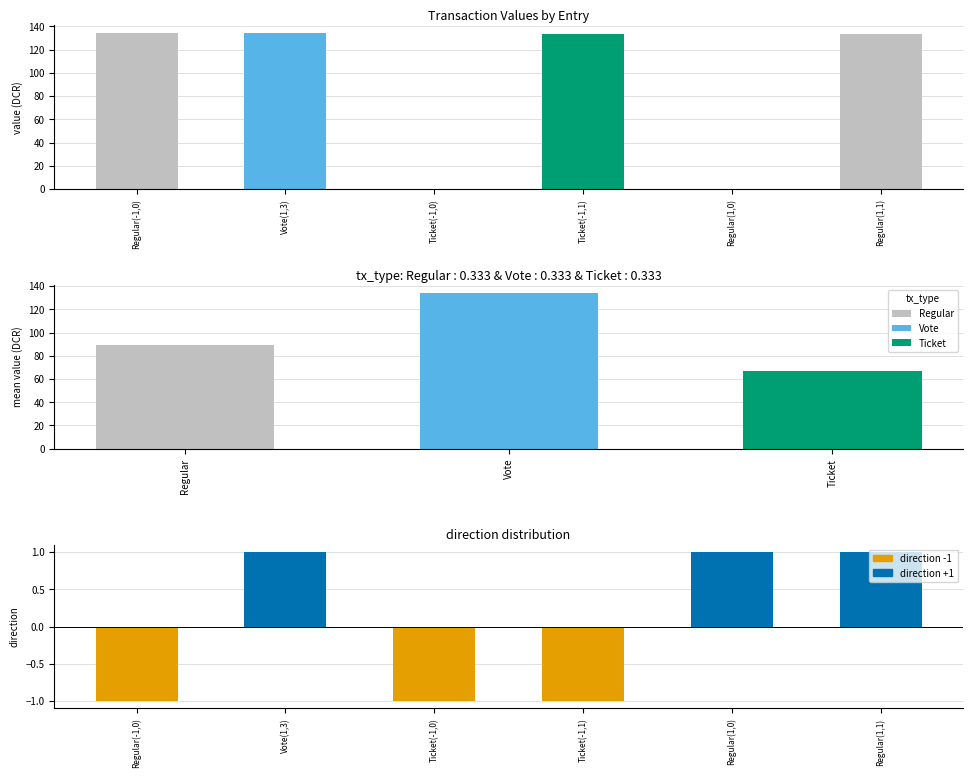

What is the sum of the direction values at Regular(-1,0) and Ticket(-1,1)?

-2.0